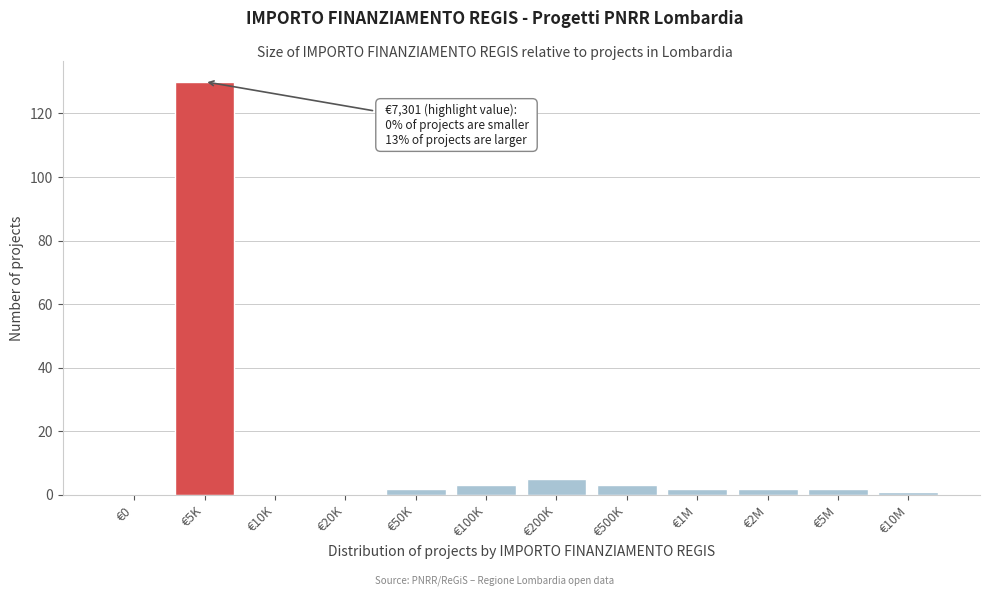

Reading left to right, extract all data points from this chart.

€0=0	€5K=130	€10K=0	€20K=0	€50K=2	€100K=3	€200K=5	€500K=3	€1M=2	€2M=2	€5M=2	€10M=1